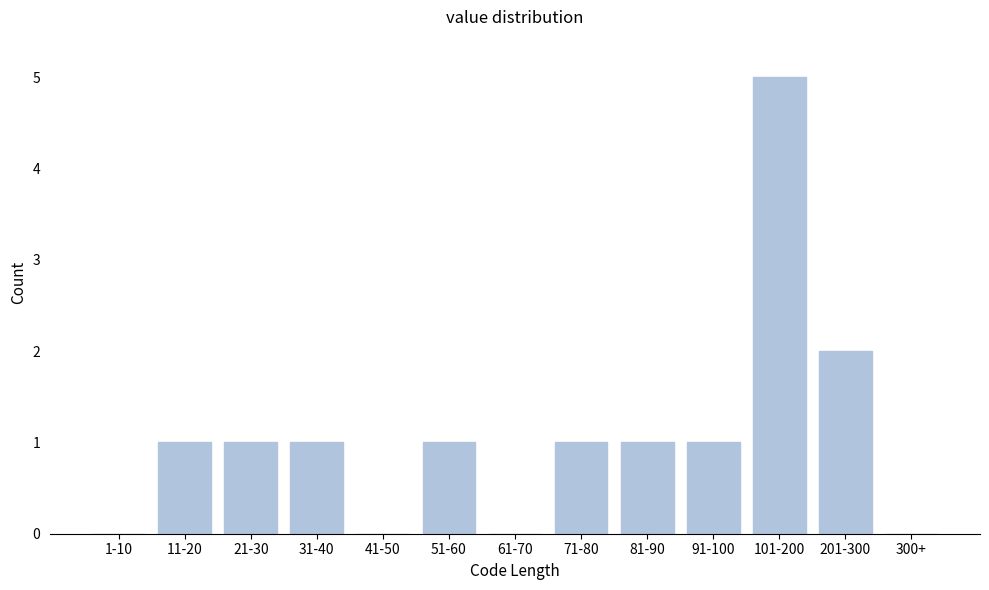

Reading left to right, list all the values displayed in this chart.

1-10=0	11-20=1	21-30=1	31-40=1	41-50=0	51-60=1	61-70=0	71-80=1	81-90=1	91-100=1	101-200=5	201-300=2	300+=0